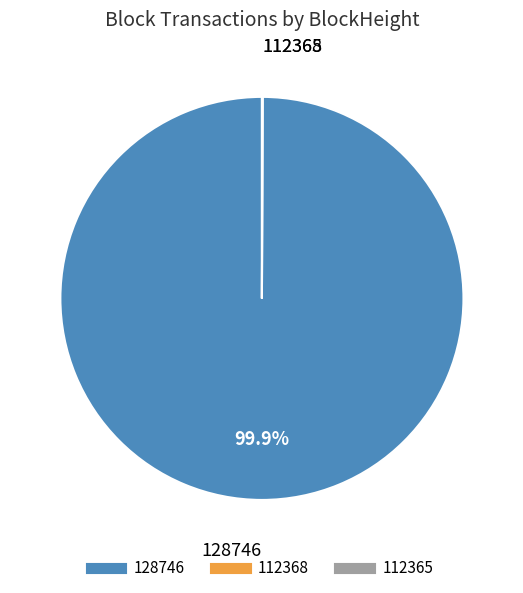

To the nearest percent, what is the average slice percentage?

33%